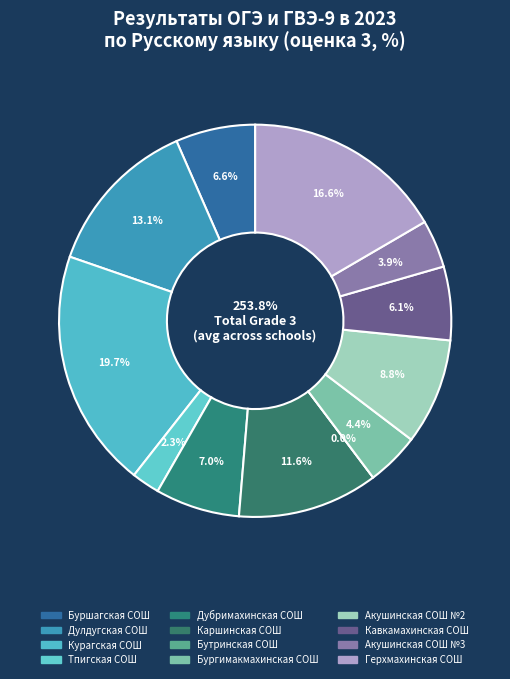

What is the total percentage of Кавкамахинская СОШ and Тпигская СОШ?

8.4%